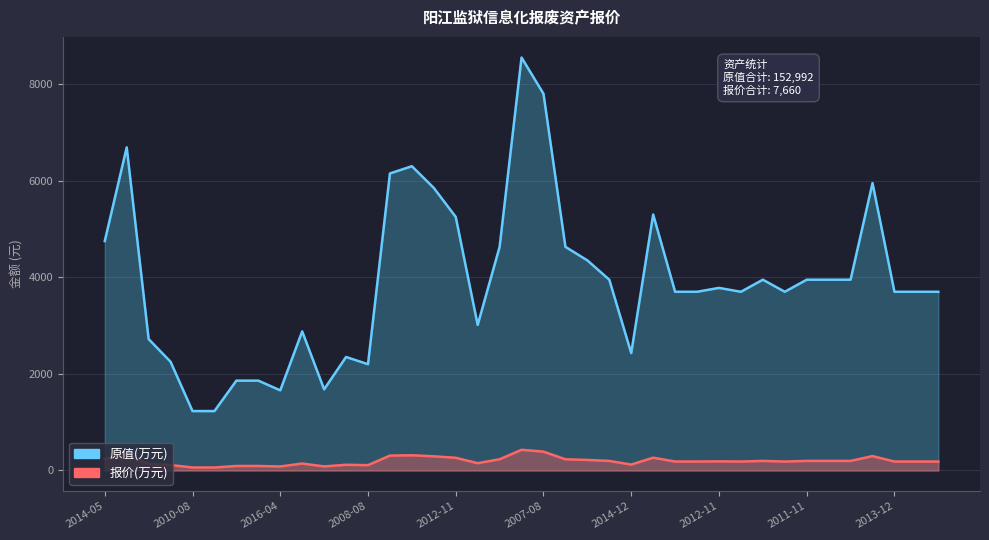

Which series has the largest total across all categories?

原值(万元)